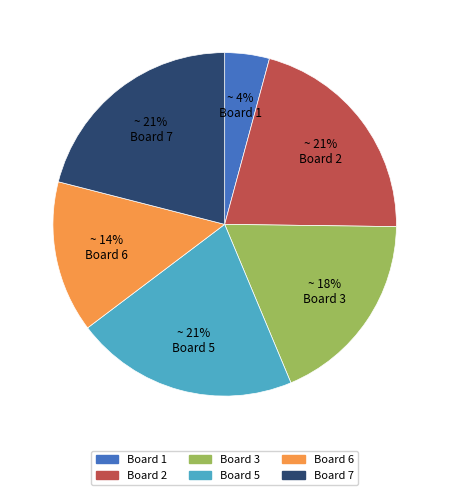

To the nearest percent, what portion does Board 6 represent?

14%